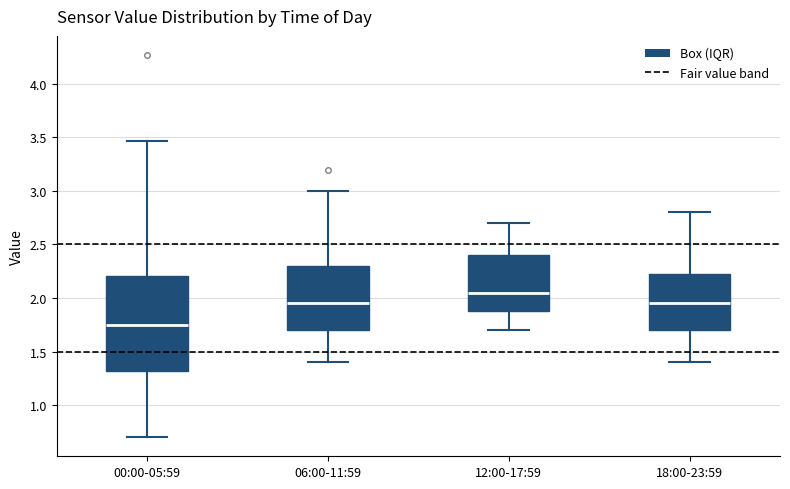

Where is the lower edge of the box for 00:00-05:59 on the y-axis? The values are not printed on the chart, so give them approximately, as read against the axis.

1.30